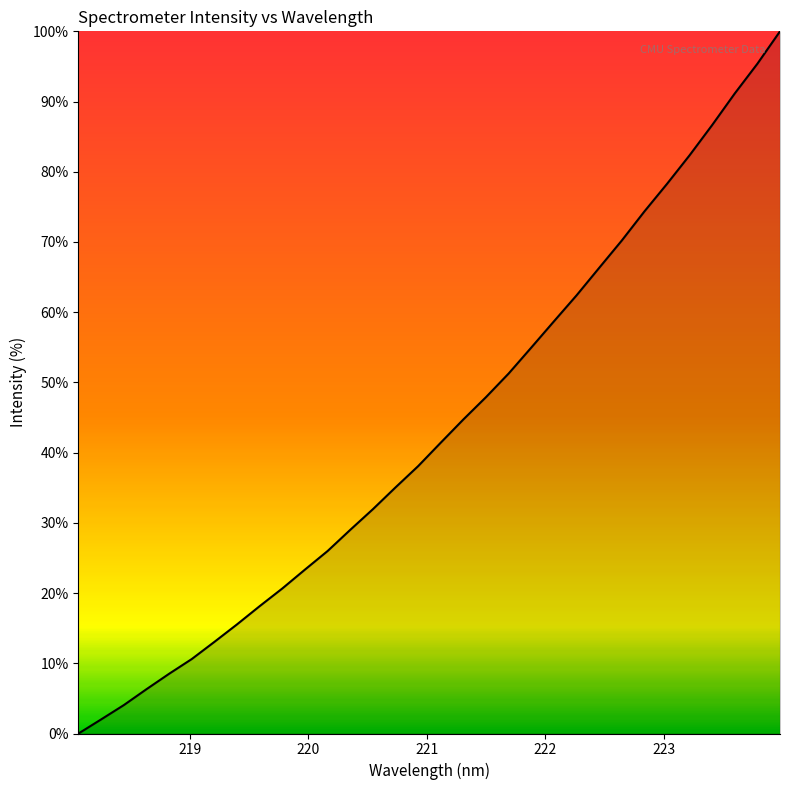

What is the average value?

43.4